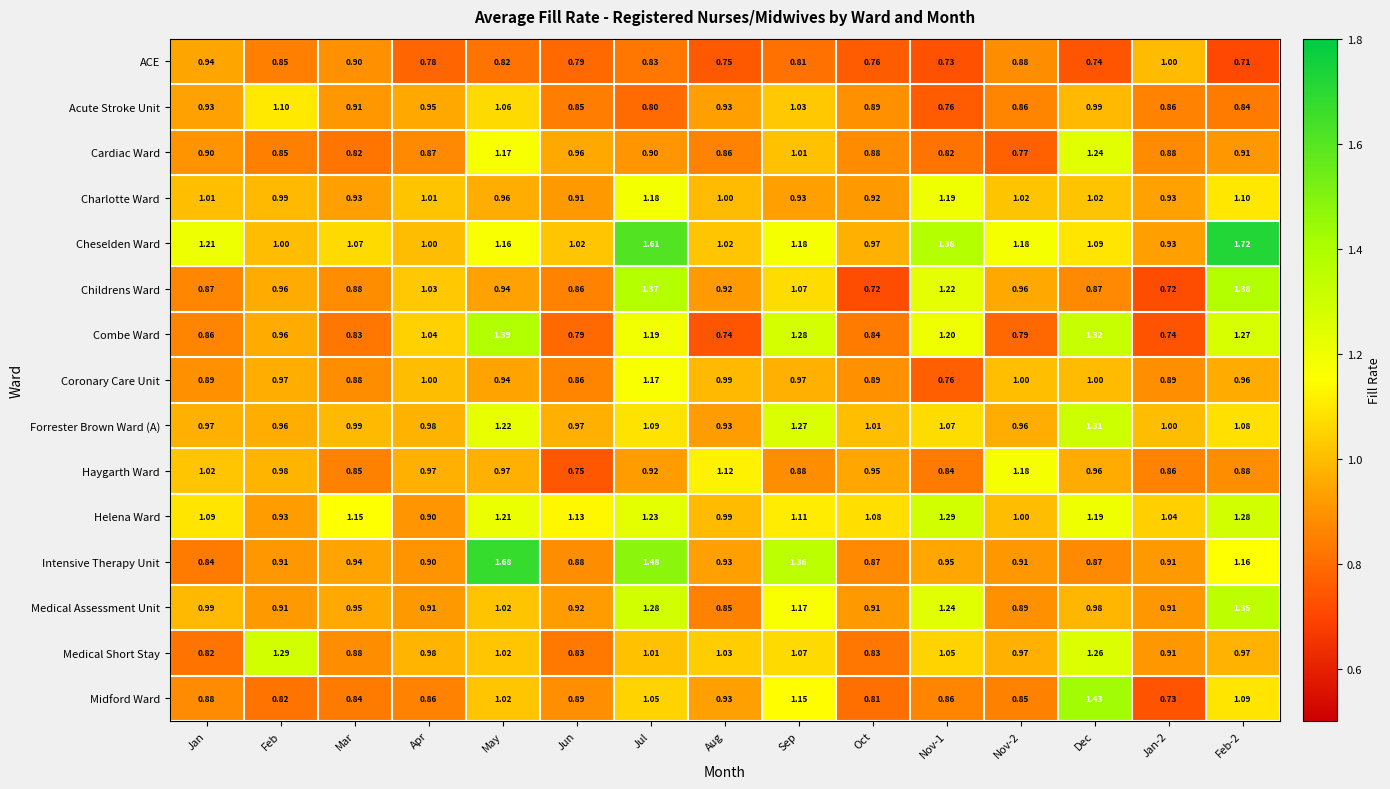

Between Sep and Jan-2, which series saw the biggest shift?

Combe Ward